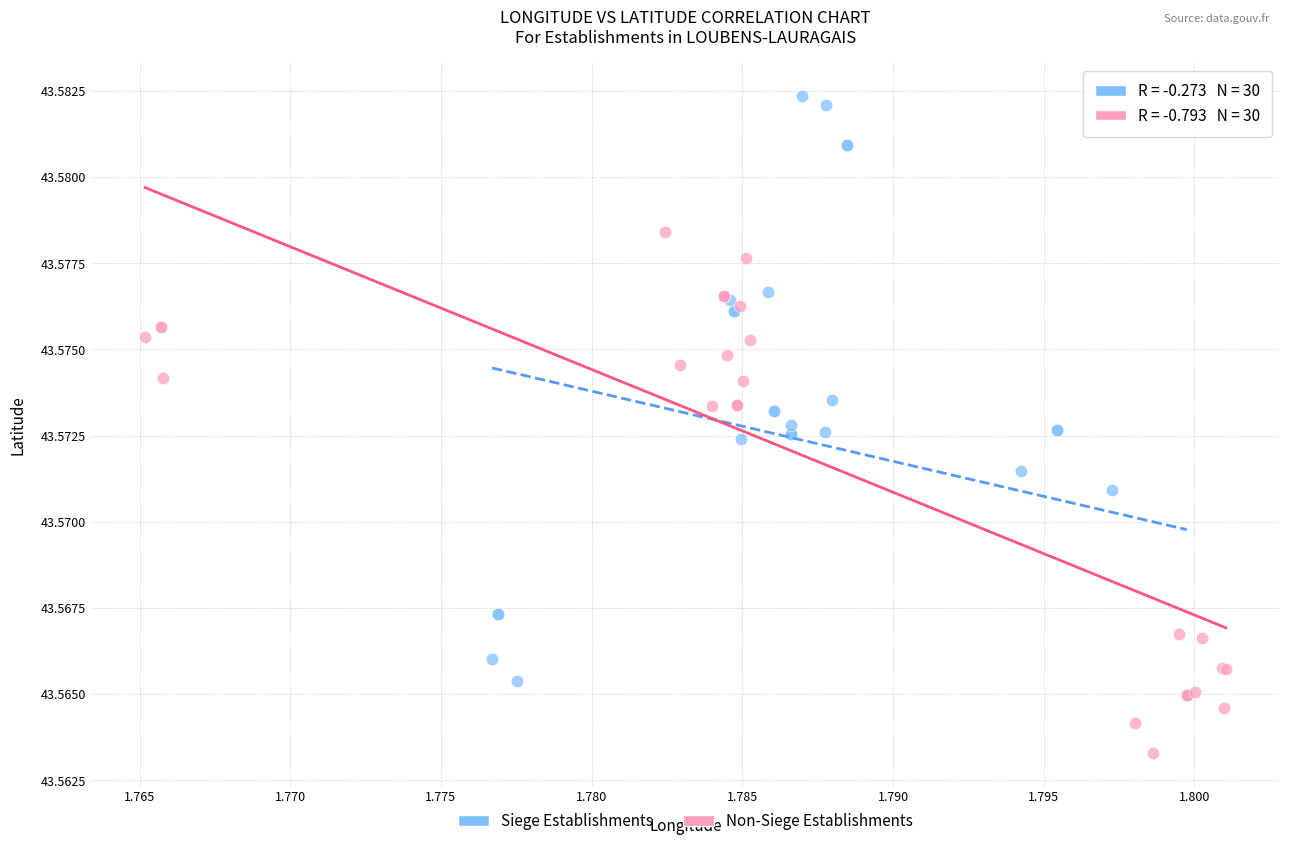

Which series reaches the maximum Y coordinate?

Siege Establishments